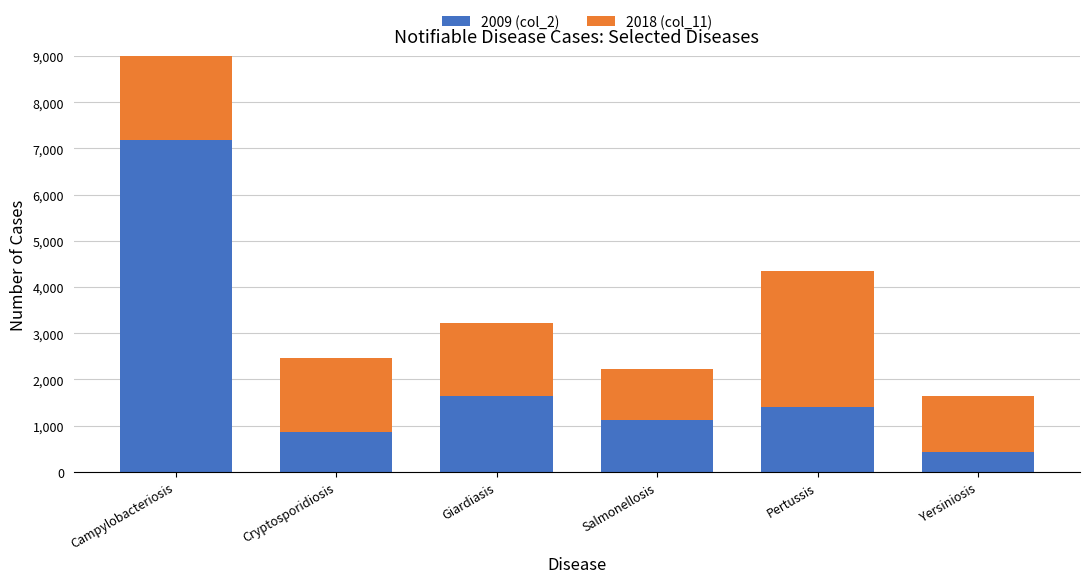

Is the value of 2018 (col_11) at Yersiniosis greater than the value of 2009 (col_2) at Yersiniosis?

Yes